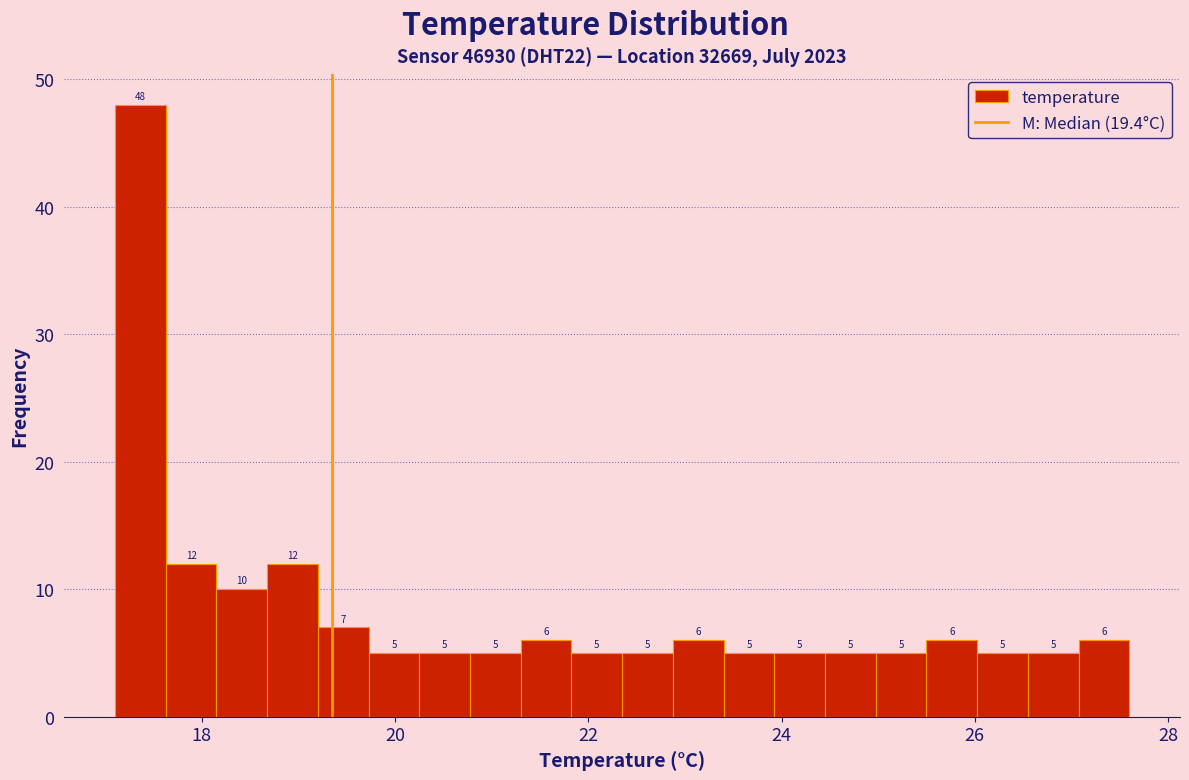

Read against the x-axis, roughly where is the centre of the tallest bar?

17.4